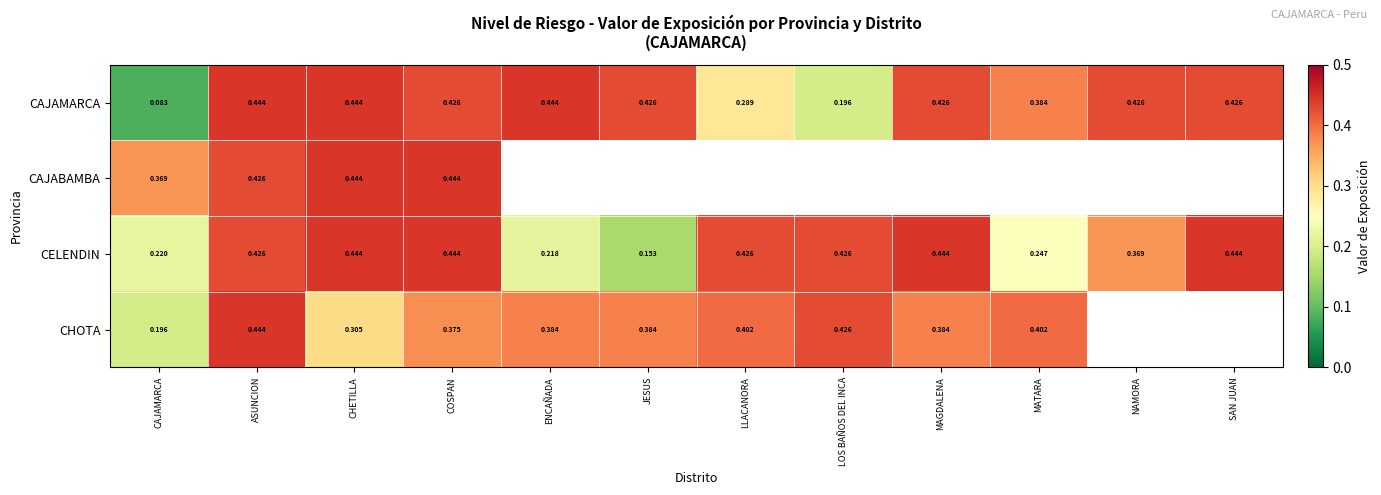

List the series in order of their peak value, highest first.

CAJAMARCA, CAJABAMBA, CELENDIN, CHOTA